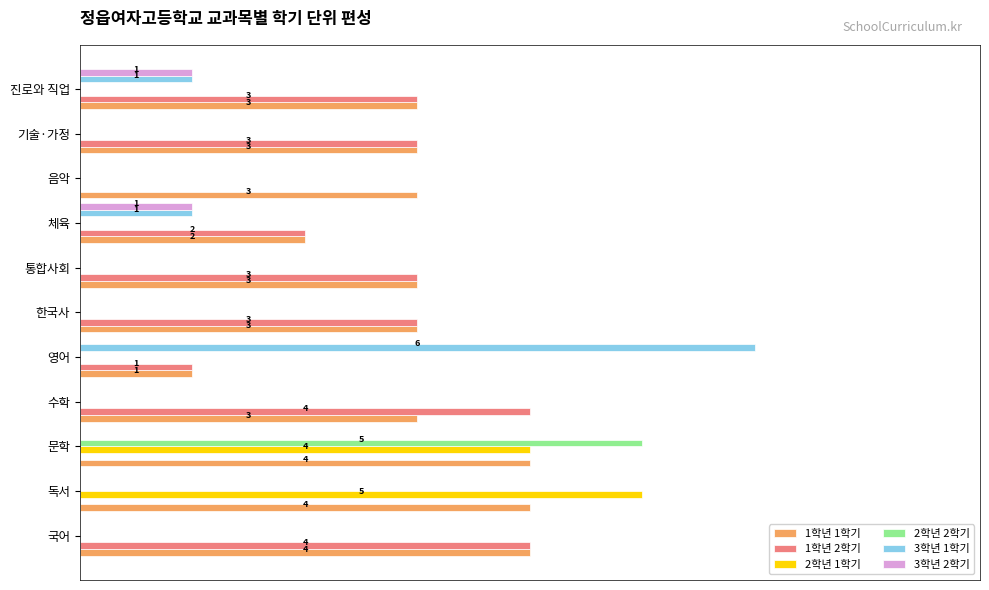

What are all the series names shown in the legend?

1학년 1학기, 1학년 2학기, 2학년 1학기, 2학년 2학기, 3학년 1학기, 3학년 2학기